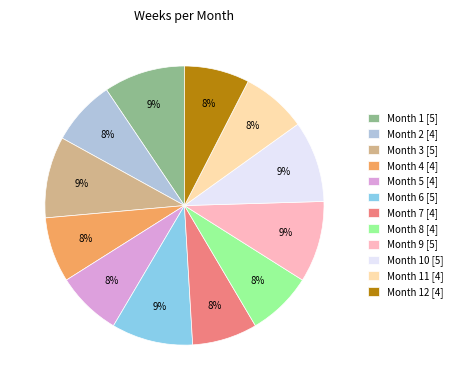

Is there any slice that represents more than half of the pie?

No